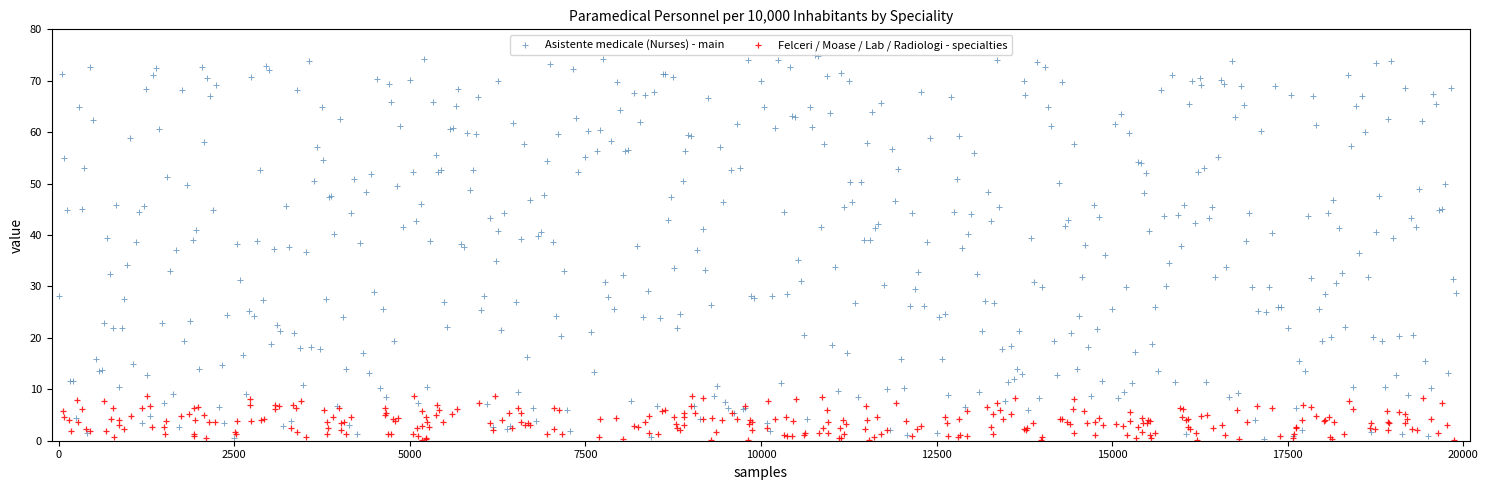

Which series reaches the maximum Y coordinate?

Asistente medicale (Nurses) - main